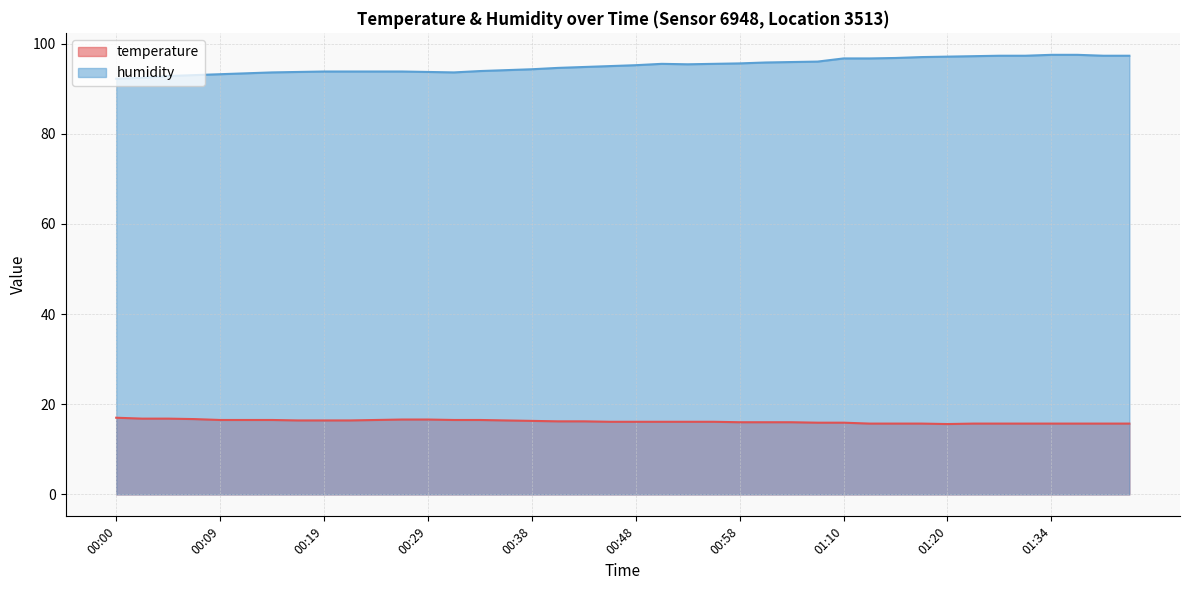

List the labels in order of temperature value, largest first.

00:00, 00:02, 00:04, 00:07, 00:26, 00:29, 00:09, 00:12, 00:14, 00:24, 00:31, 00:34, 00:17, 00:19, 00:21, 00:36, 00:38, 00:41, 00:43, 00:46, 00:48, 00:51, 00:53, 00:55, 00:58, 01:00, 01:03, 01:08, 01:10, 01:13, 01:15, 01:18, 01:23, 01:26, 01:31, 01:34, 01:36, 01:38, 01:41, 01:20